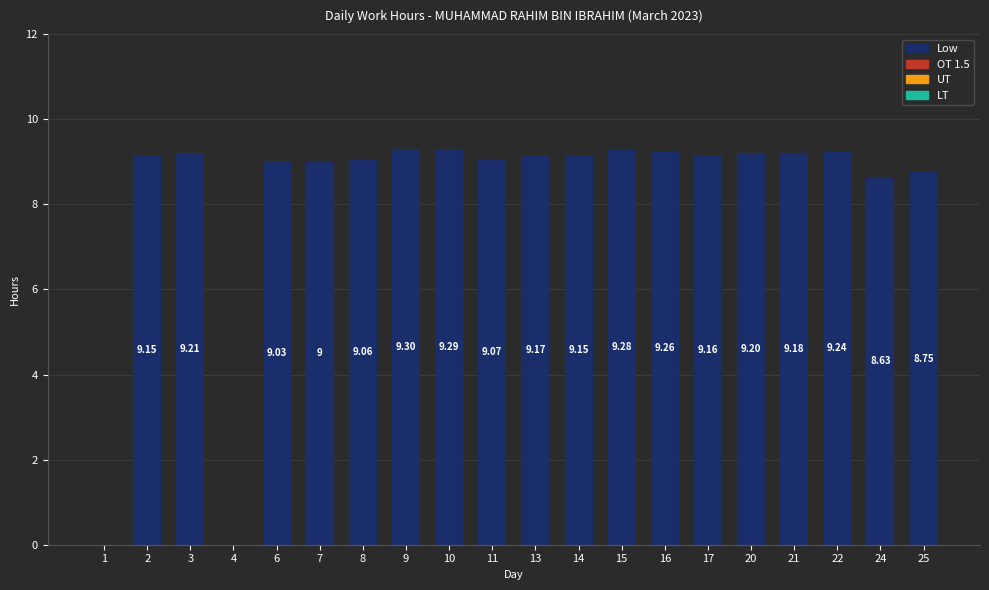

What is the ratio of the value at 6 to the value at 2?

1.0